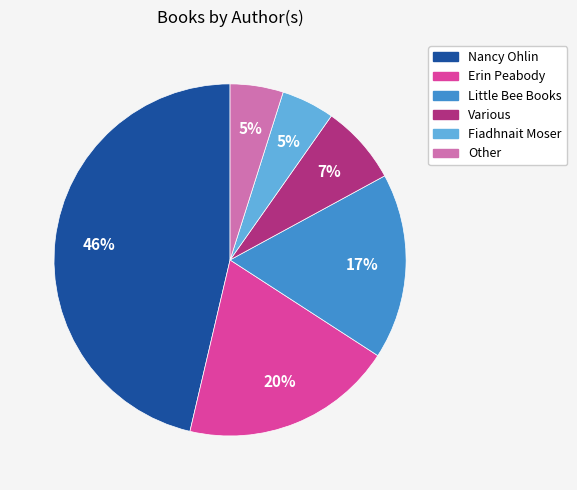

Is it true that Little Bee Books is 29% of the pie?

False